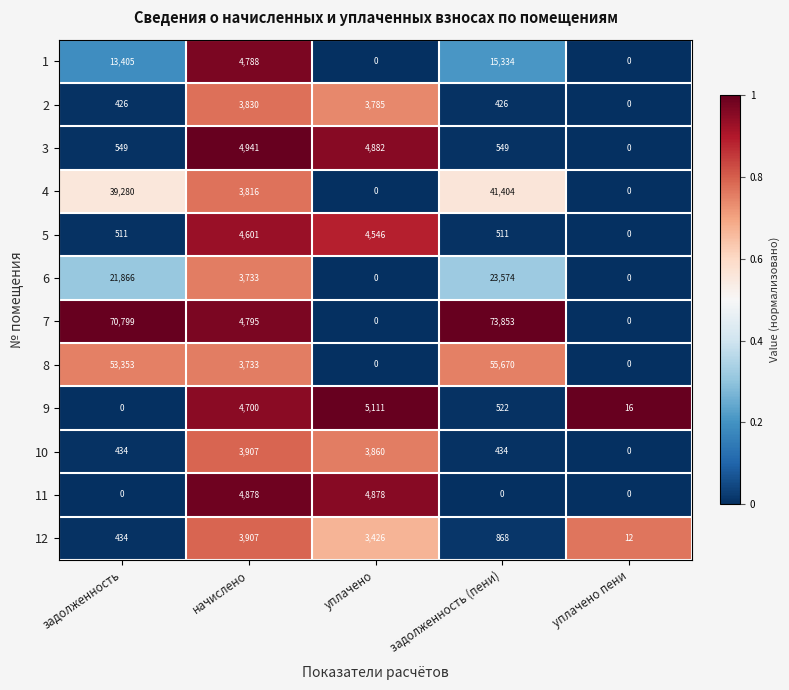

What value does the 3 series have at уплачено?

4882